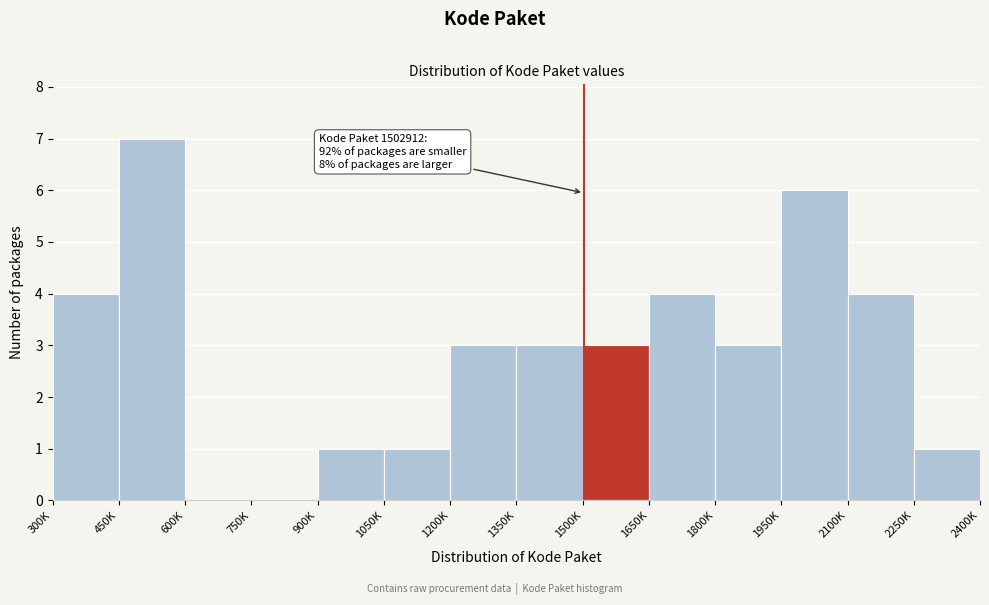

Reading right to left, list all the values displayed in this chart.

2250K=1	2100K=4	1950K=6	1800K=3	1650K=4	1500K=3	1350K=3	1200K=3	1050K=1	900K=1	750K=0	600K=0	450K=7	300K=4